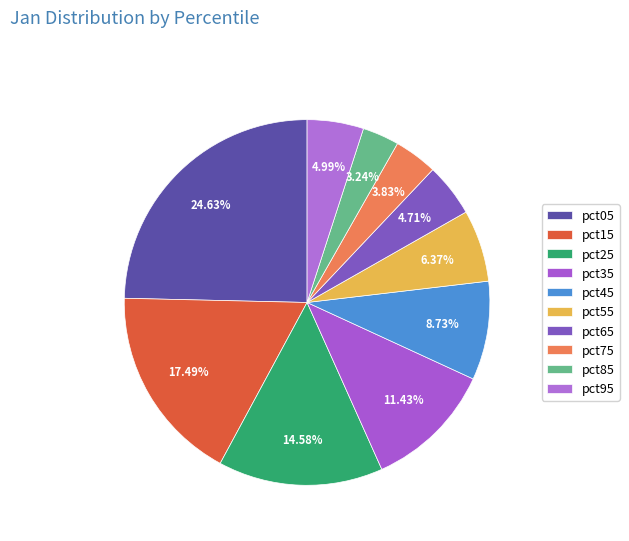

How many segments does this pie chart have?

10